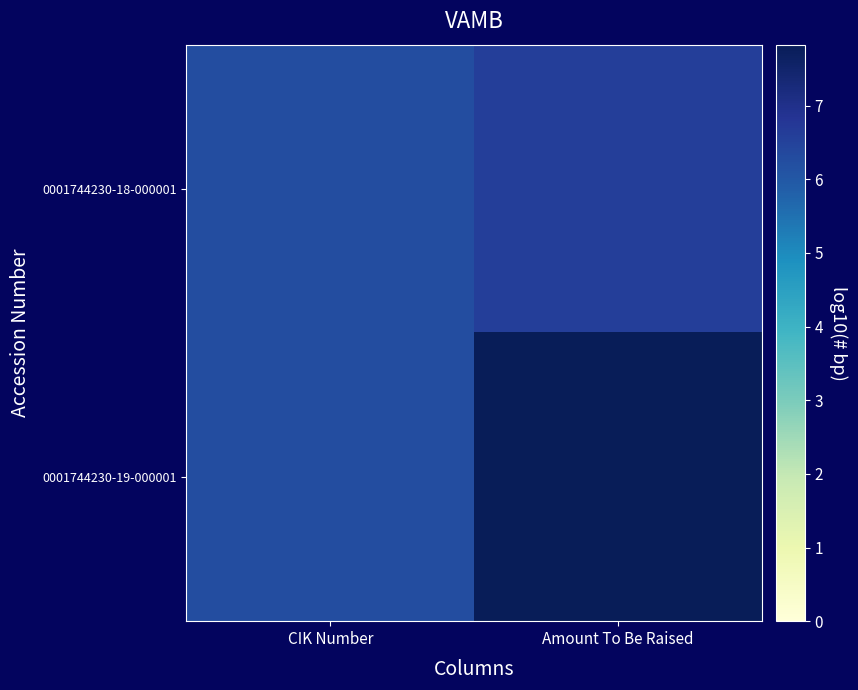

Which series has the largest range (max minus min)?

0001744230-19-000001